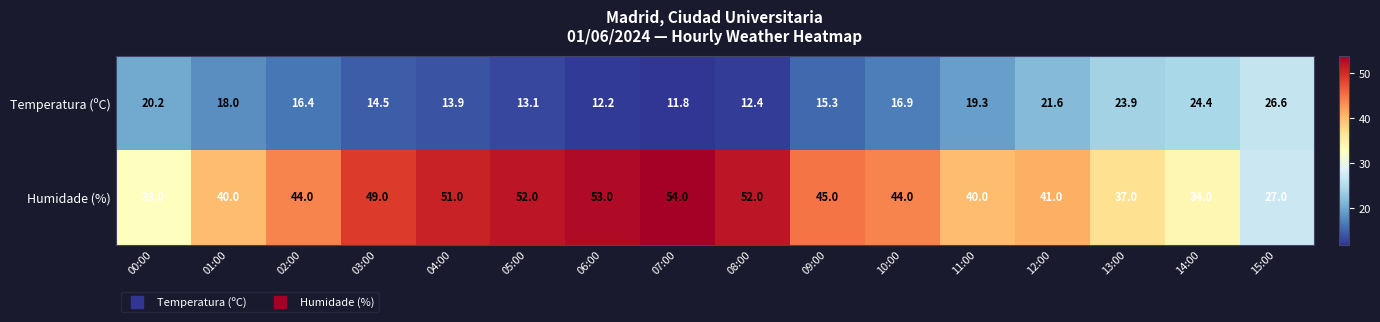

Rank the series by their maximum value, from highest to lowest.

Humidade (%), Temperatura (ºC)